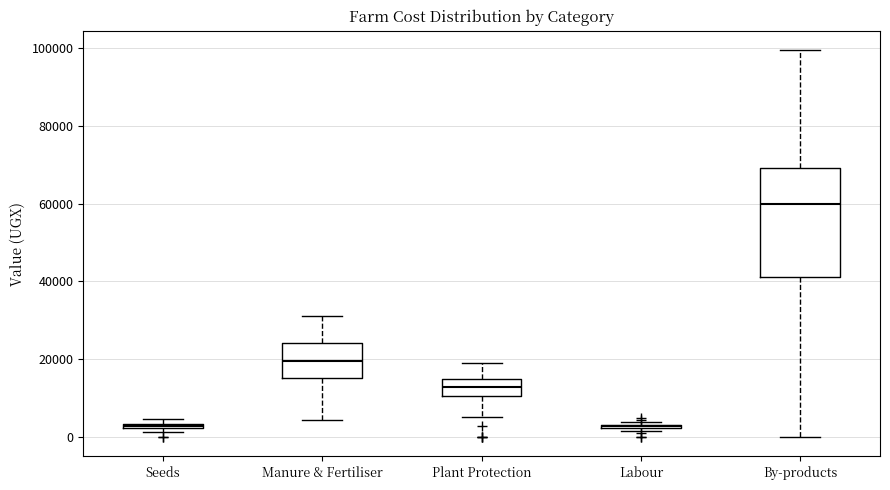

Comparing the boxes themselves (not the whiskers), which one is the tallest?

By-products